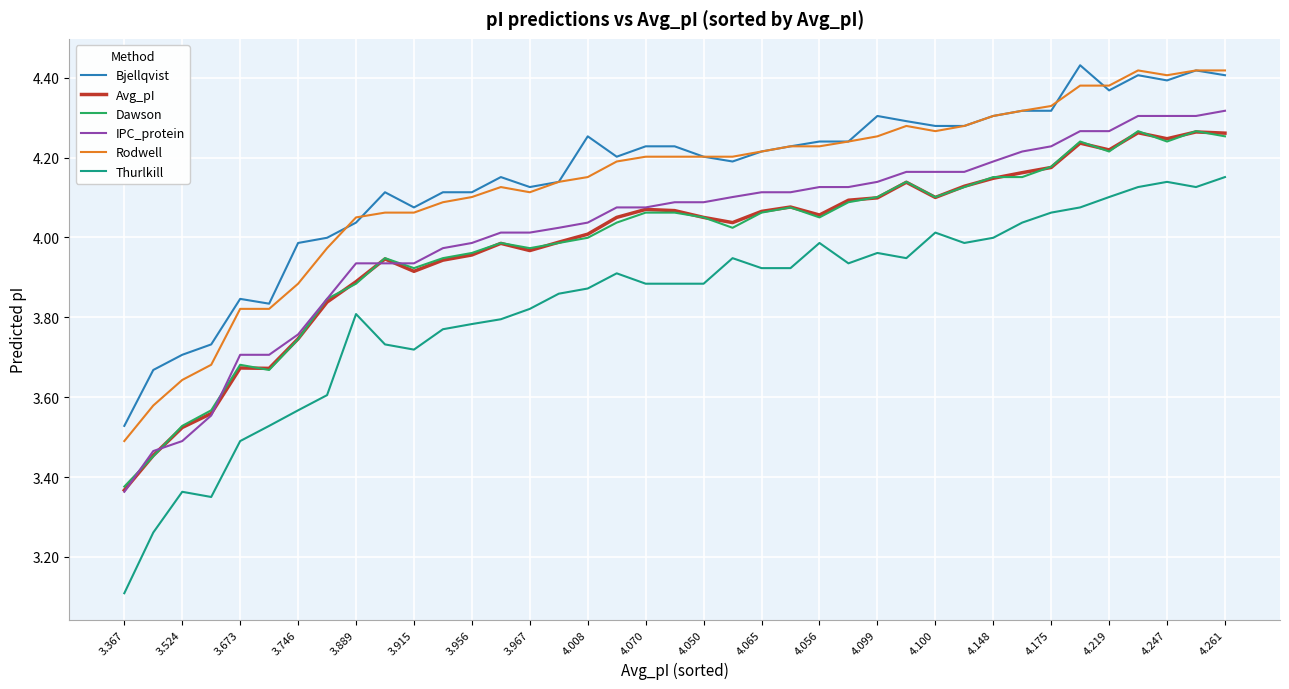

What is the smallest value displayed?

3.1